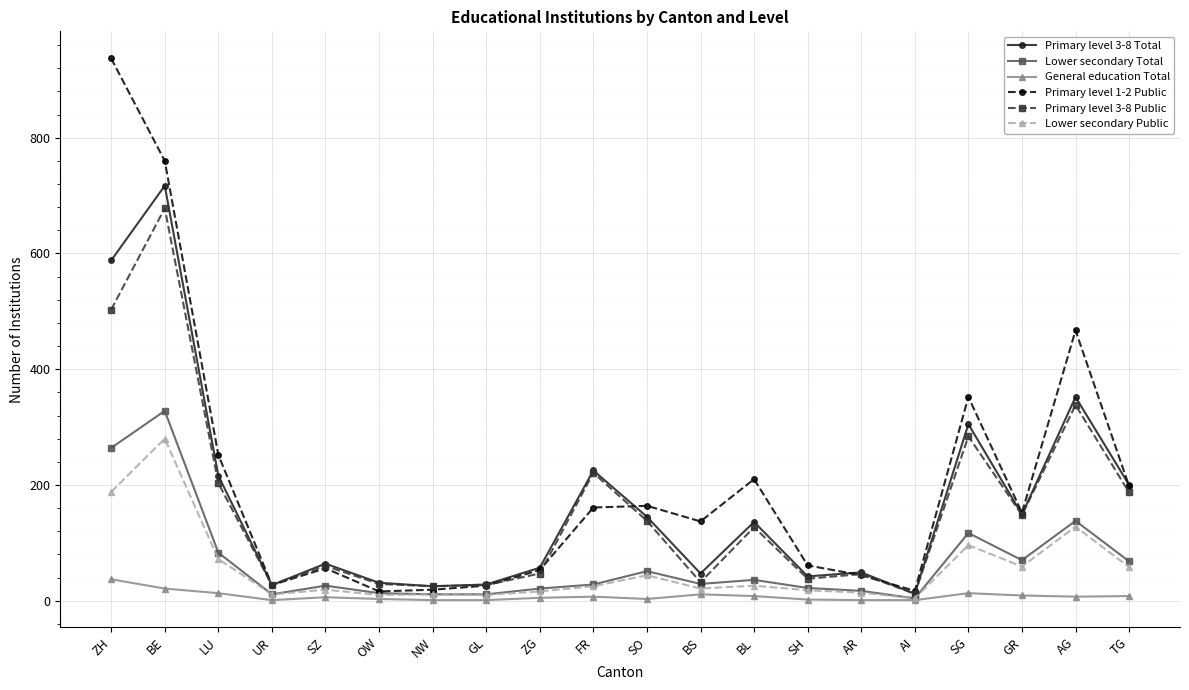

At which category is the sum across all series the highest?

BE